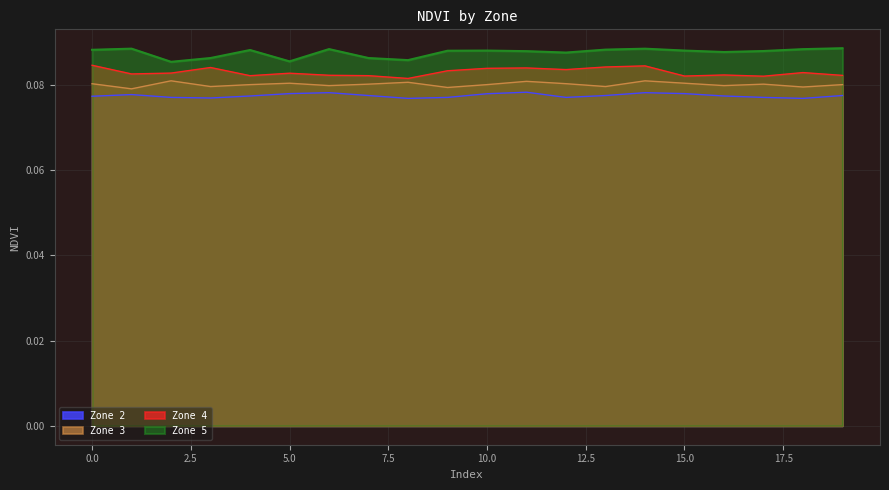

The Zone 3 series shows 0.1 at 18. True or false?

True